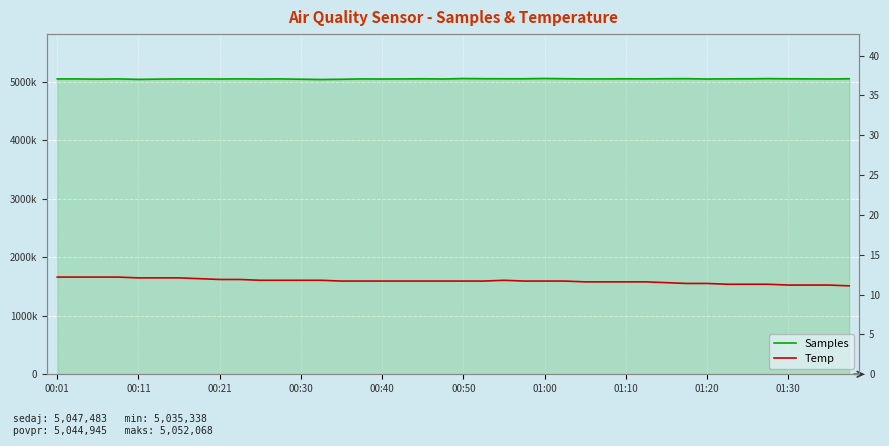

Reading left to right, what are all the values shown in this chart?

Samples: 5045150.0	5044393.0	5040966.0	5045058.0	5037039.0	5041438.0	5044907.0	5044759.0	5043281.0	5045671.0	5042839.0	5044914.0	5039533.0	5035338.0	5038942.0	5044463.0	5043228.0	5044750.0	5046680.0	5043432.0	5051130.0	5048271.0	5047249.0	5047258.0	5052068.0	5047856.0	5044872.0	5045133.0	5046710.0	5044954.0	5047728.0	5049000.0	5043138.0	5046011.0	5046434.0	5049599.0	5047013.0	5045408.0	5043712.0	5047483.0
Temp: 12.2	12.2	12.2	12.2	12.1	12.1	12.1	12.0	11.9	11.9	11.8	11.8	11.8	11.8	11.7	11.7	11.7	11.7	11.7	11.7	11.7	11.7	11.8	11.7	11.7	11.7	11.6	11.6	11.6	11.6	11.5	11.4	11.4	11.3	11.3	11.3	11.2	11.2	11.2	11.1